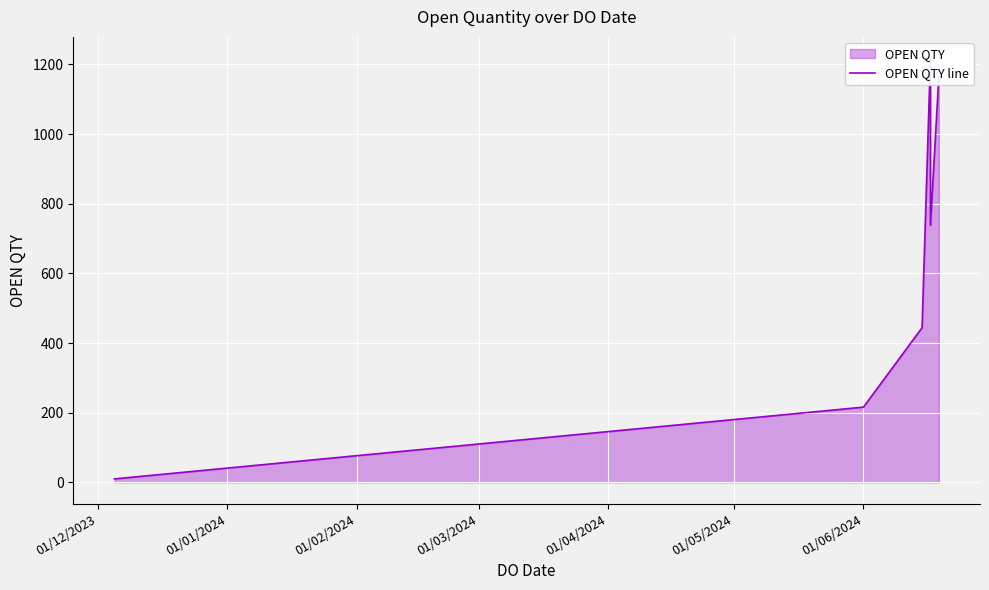

True or false: there are more than 2 points higher than both neighbors.

False